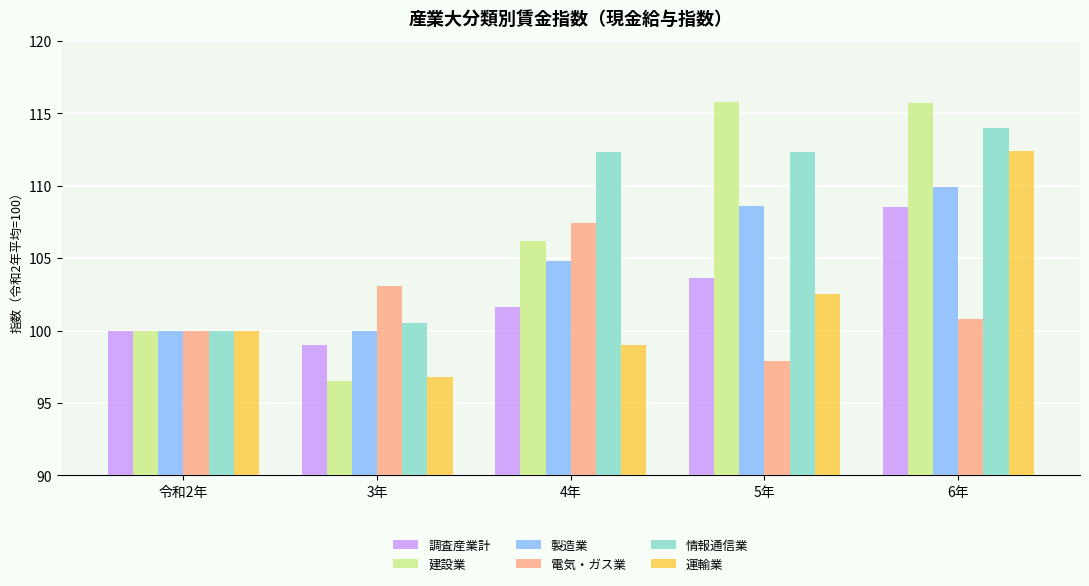

What is the difference between the maximum and minimum values in the 情報通信業 series?

14.0